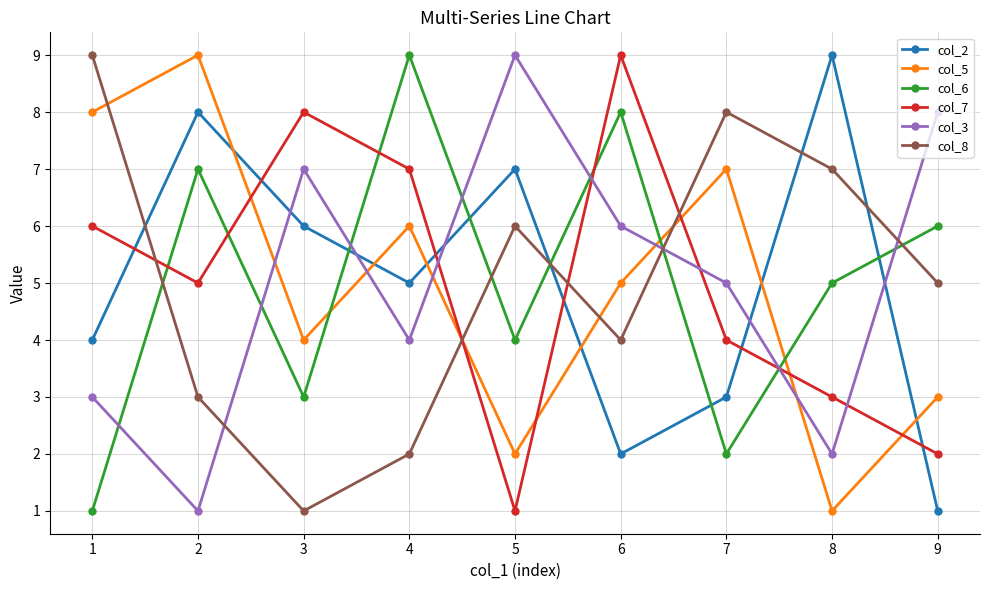

Between 4 and 6, which series saw the biggest shift?

col_2